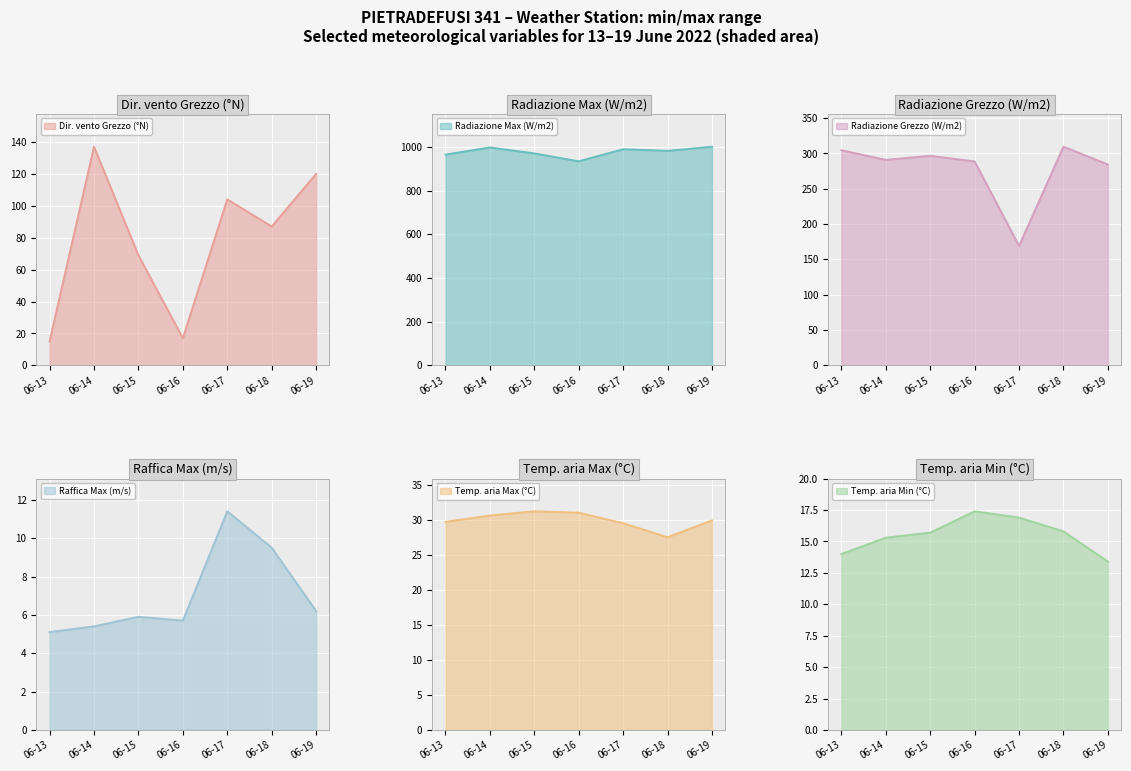

What is the sum of all Temp. aria Max (°C) values?

209.4